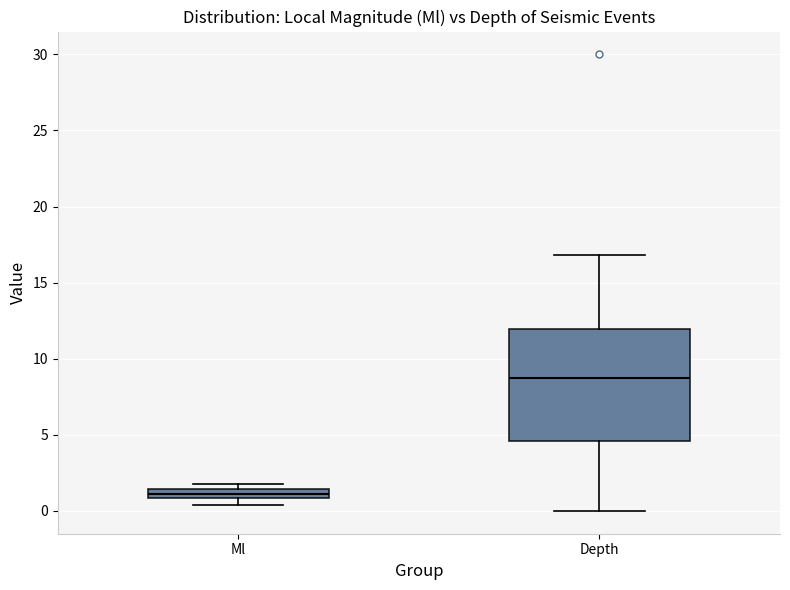

Comparing the boxes themselves (not the whiskers), which one is the tallest?

Depth